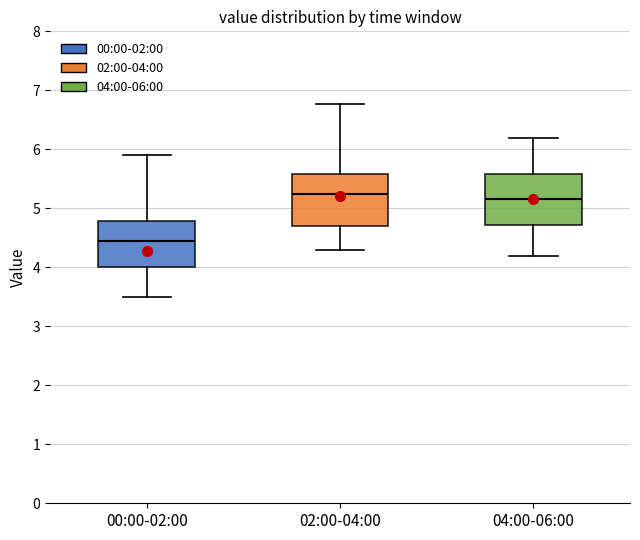

Reading left to right, transcribe this box plot: for each box, give where its median line is, the range the box spans, and where its two whiskers end, as read against the y-axis. The values are not printed on the chart, so give them approximately, as read against the axis.

00:00-02:00: median 4.5, box 4.0 to 4.8, whiskers 3.5 to 5.9
02:00-04:00: median 5.3, box 4.7 to 5.6, whiskers 4.3 to 6.8
04:00-06:00: median 5.2, box 4.7 to 5.6, whiskers 4.2 to 6.2